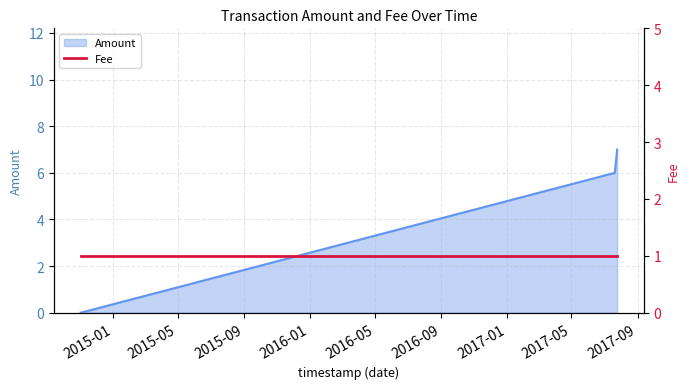

What is the sum of all values?

13